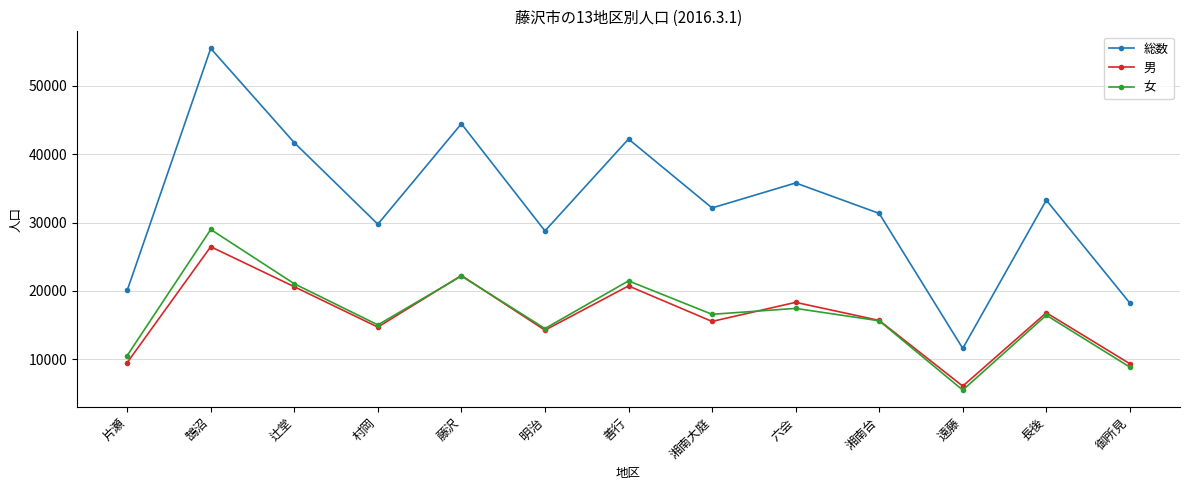

What is the label of the 12th point from the left?

長後